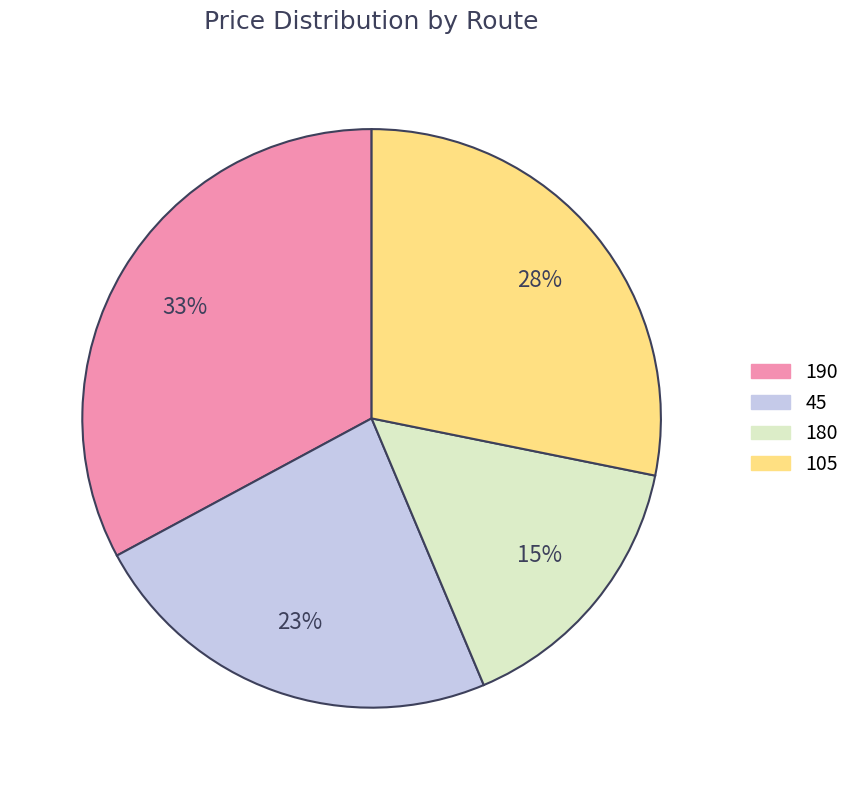

Which slice is the largest?

190